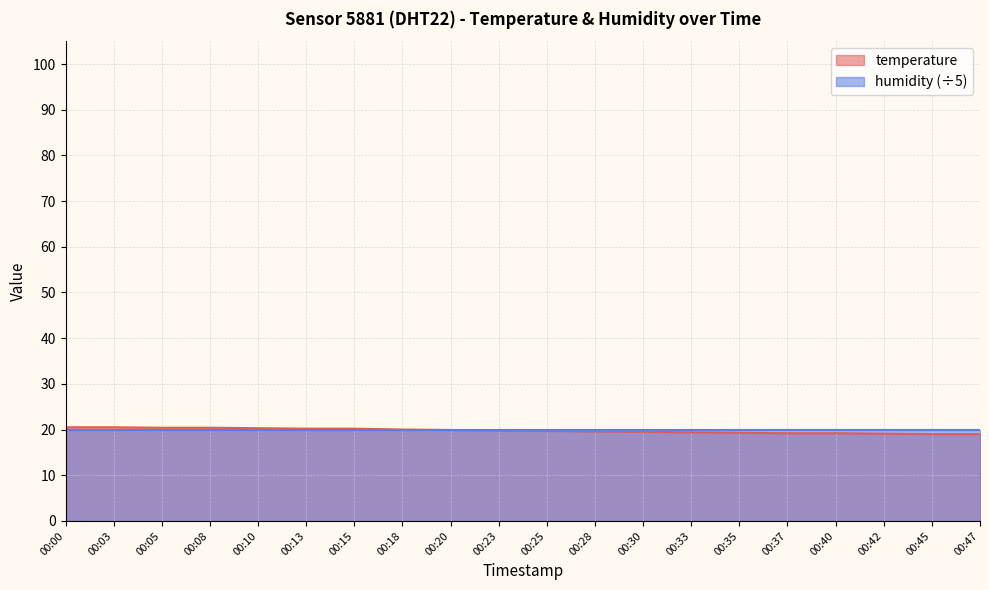

Between 00:35 and 00:10, which is larger?

00:10